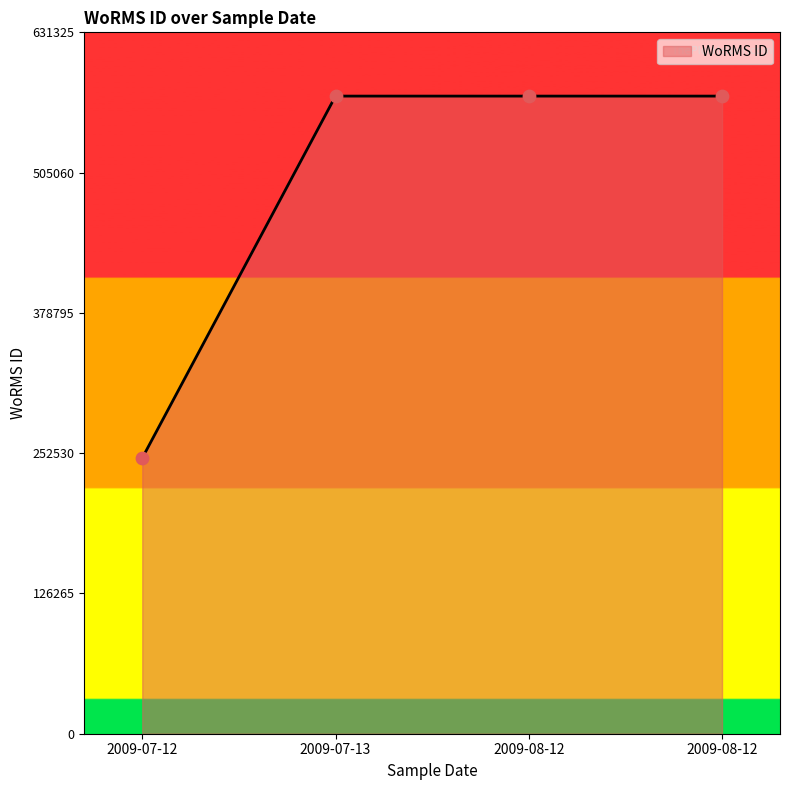

What is the change in value from 2009-07-12 to 2009-08-12?

+325784